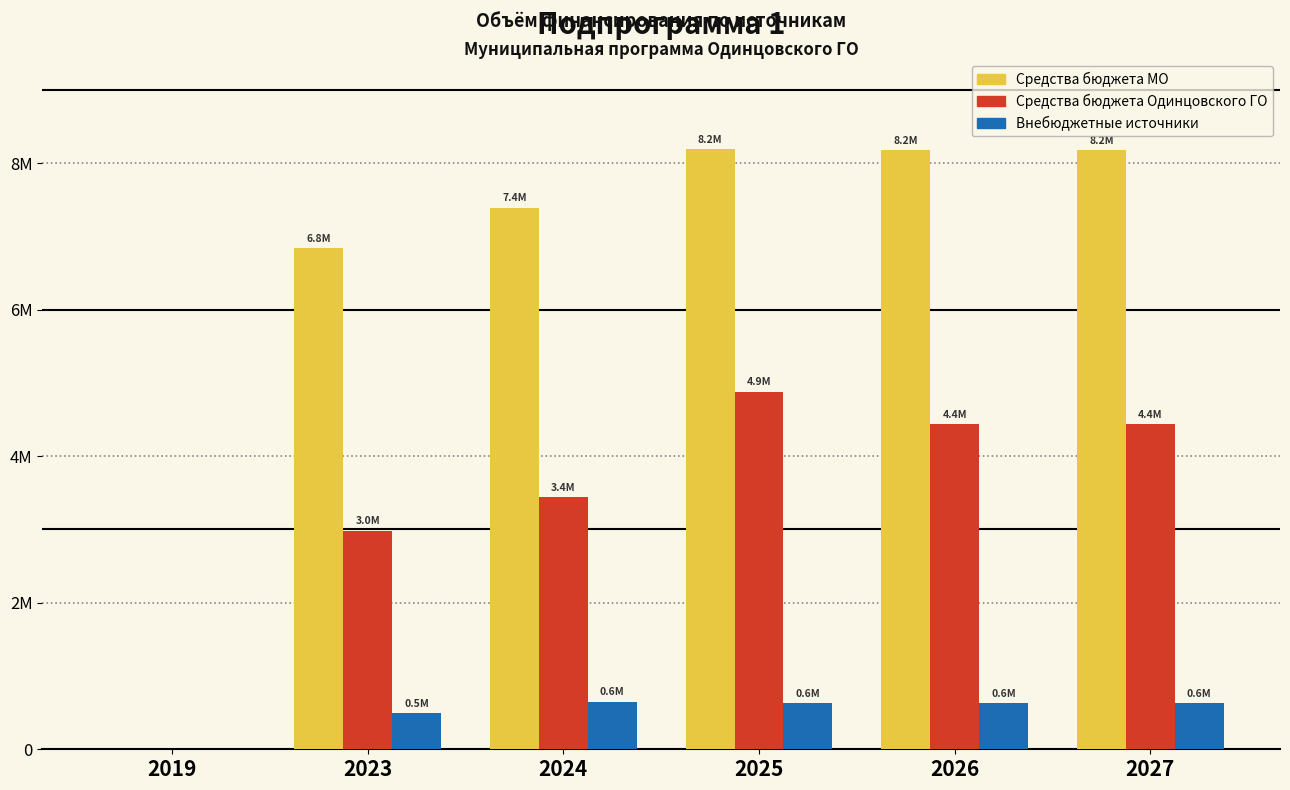

True or false: Средства бюджета МО has a value of 11978425.9 at 2023.

False